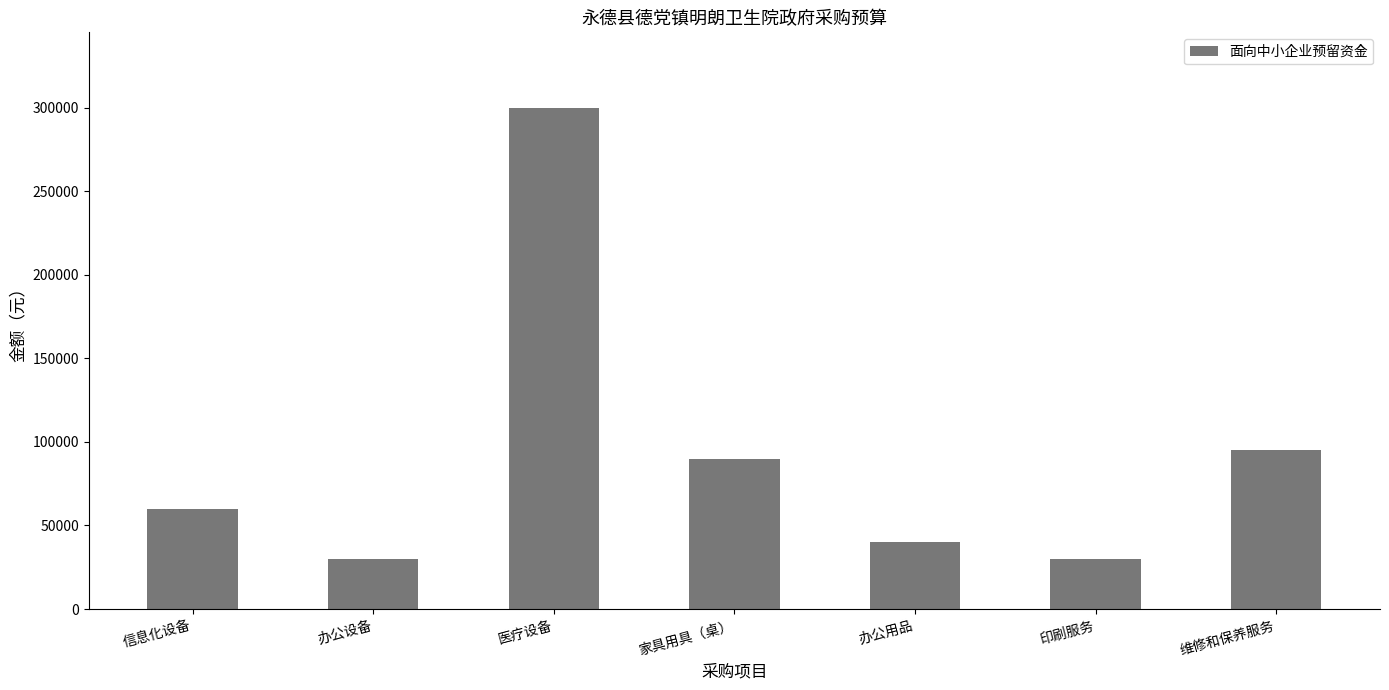

The value at 医疗设备 is 192443. True or false?

False